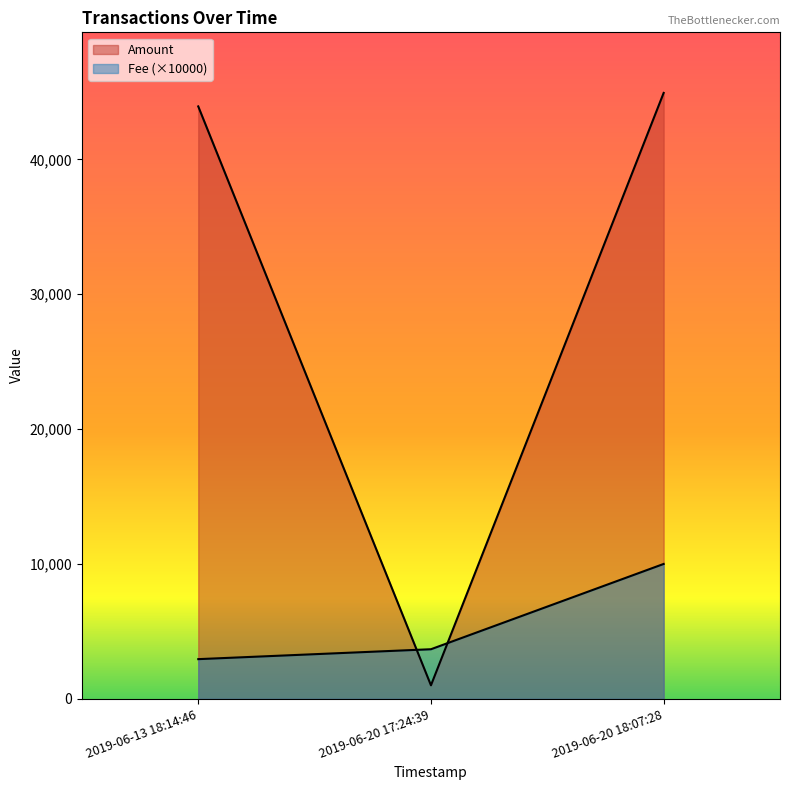

Rank the categories by Fee (×10000) value from highest to lowest.

2019-06-20 18:07:28, 2019-06-20 17:24:39, 2019-06-13 18:14:46